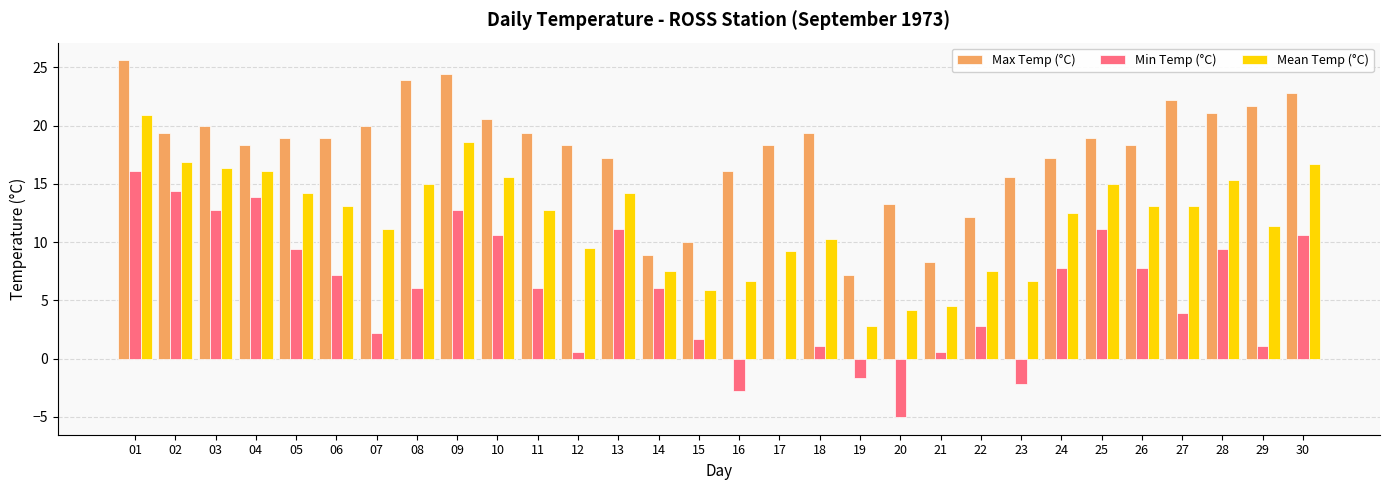

How many categories are shown in the chart?

30